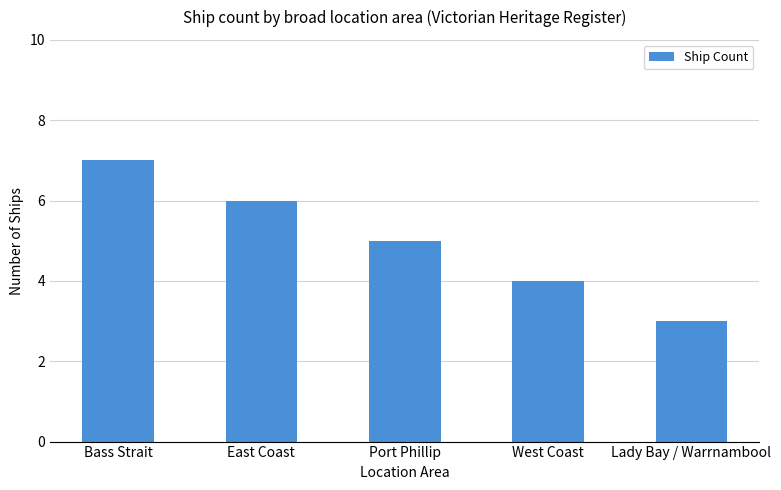

Which label corresponds to the smallest value in the chart?

Lady Bay / Warrnambool